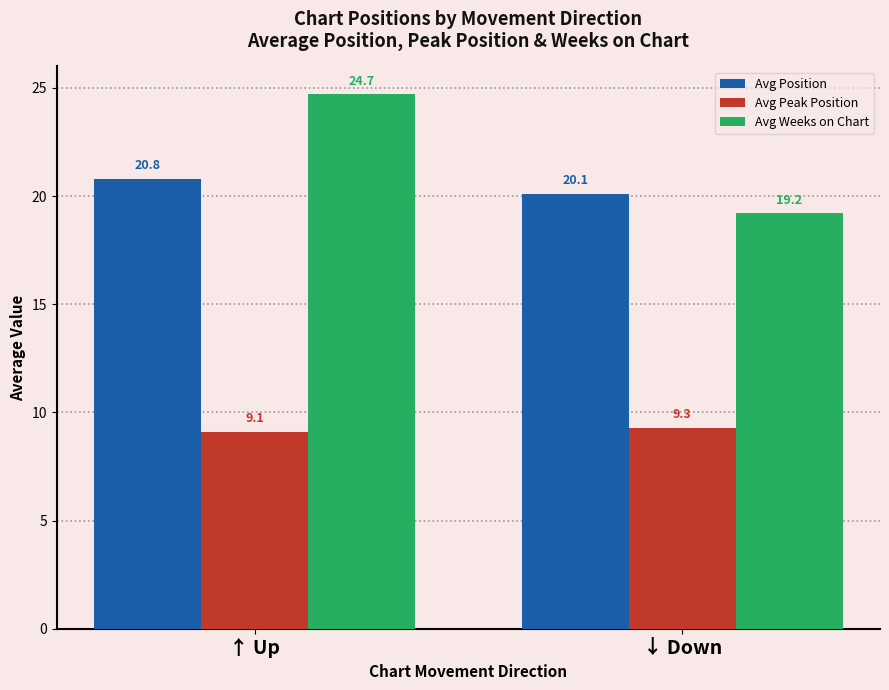

Which series has the largest range (max minus min)?

Avg Weeks on Chart